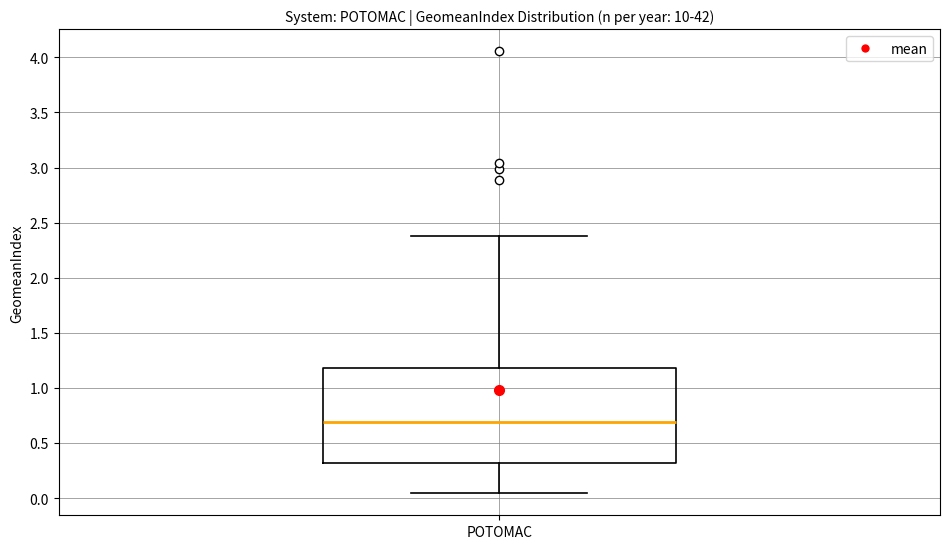

Transcribe this box plot: give where the median line is, the range the box spans, and where the two whiskers end, as read against the y-axis. The values are not printed on the chart, so give them approximately, as read against the axis.

median 0.70, box 0.30 to 1.20, whiskers 0.05 to 2.40